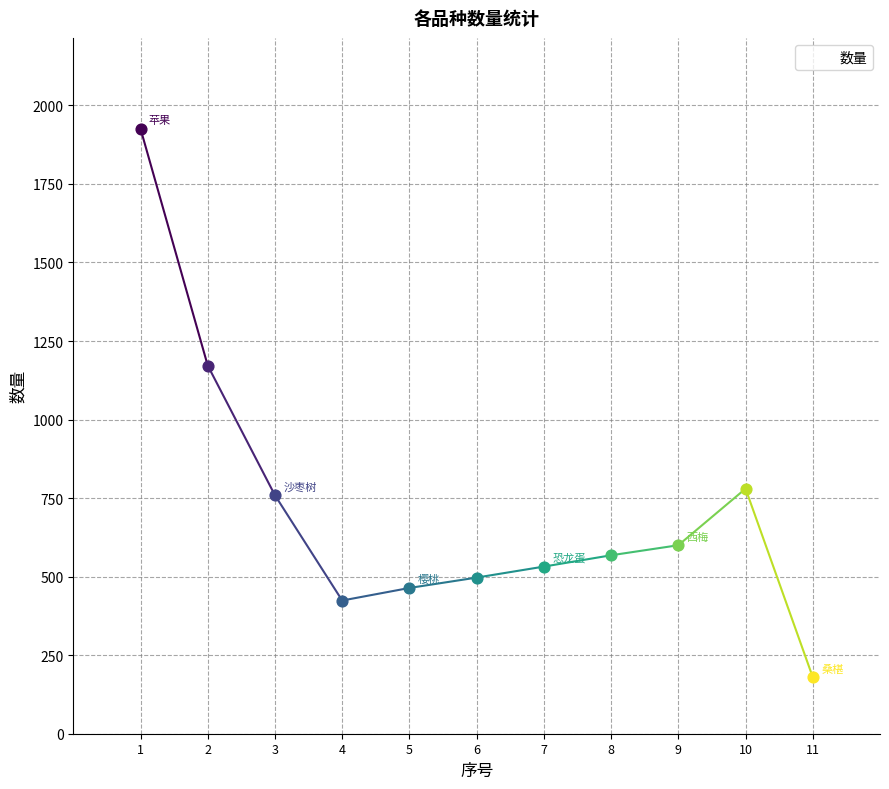

Between 9 and 8, which is larger?

9